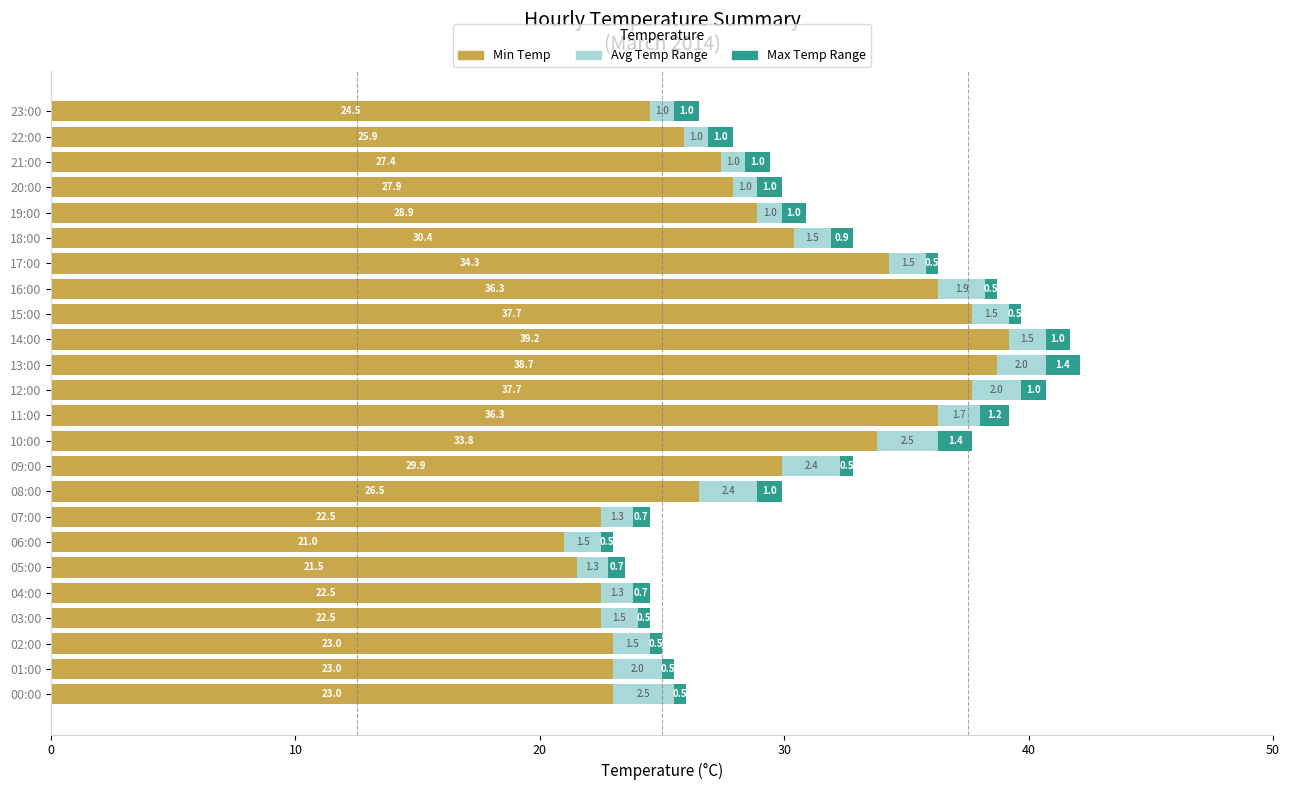

Read the Min Temp value at 00:00.

23.0